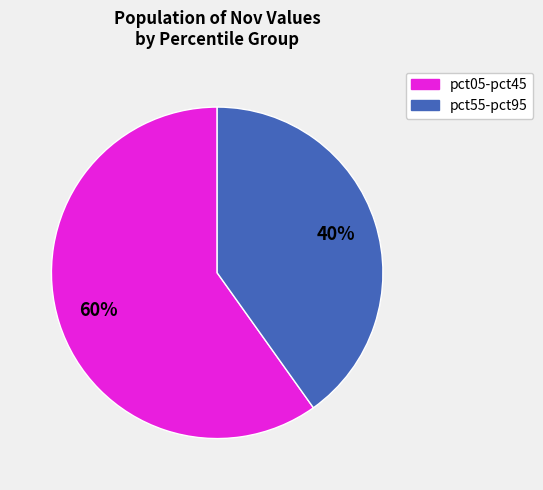

To the nearest percent, what is the difference between the largest and smallest slice percentages?

20%